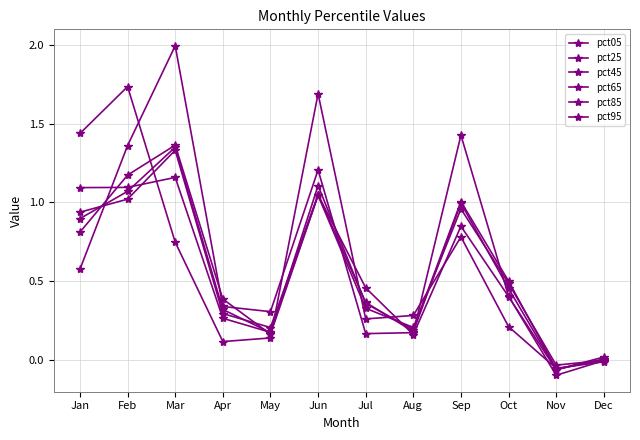

Count the number of categories in the chart.

12